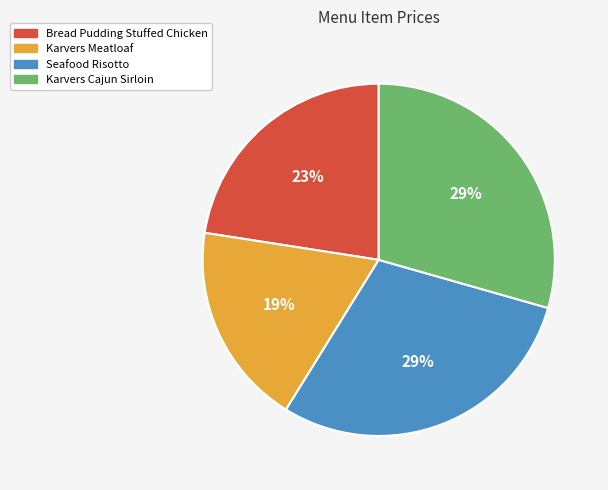

Count the number of slices in the pie.

4